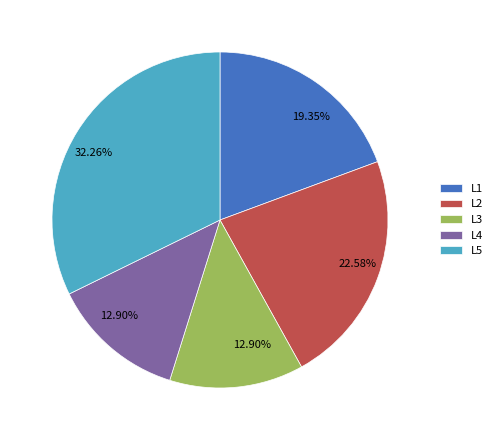

How many slices are in this pie chart?

5